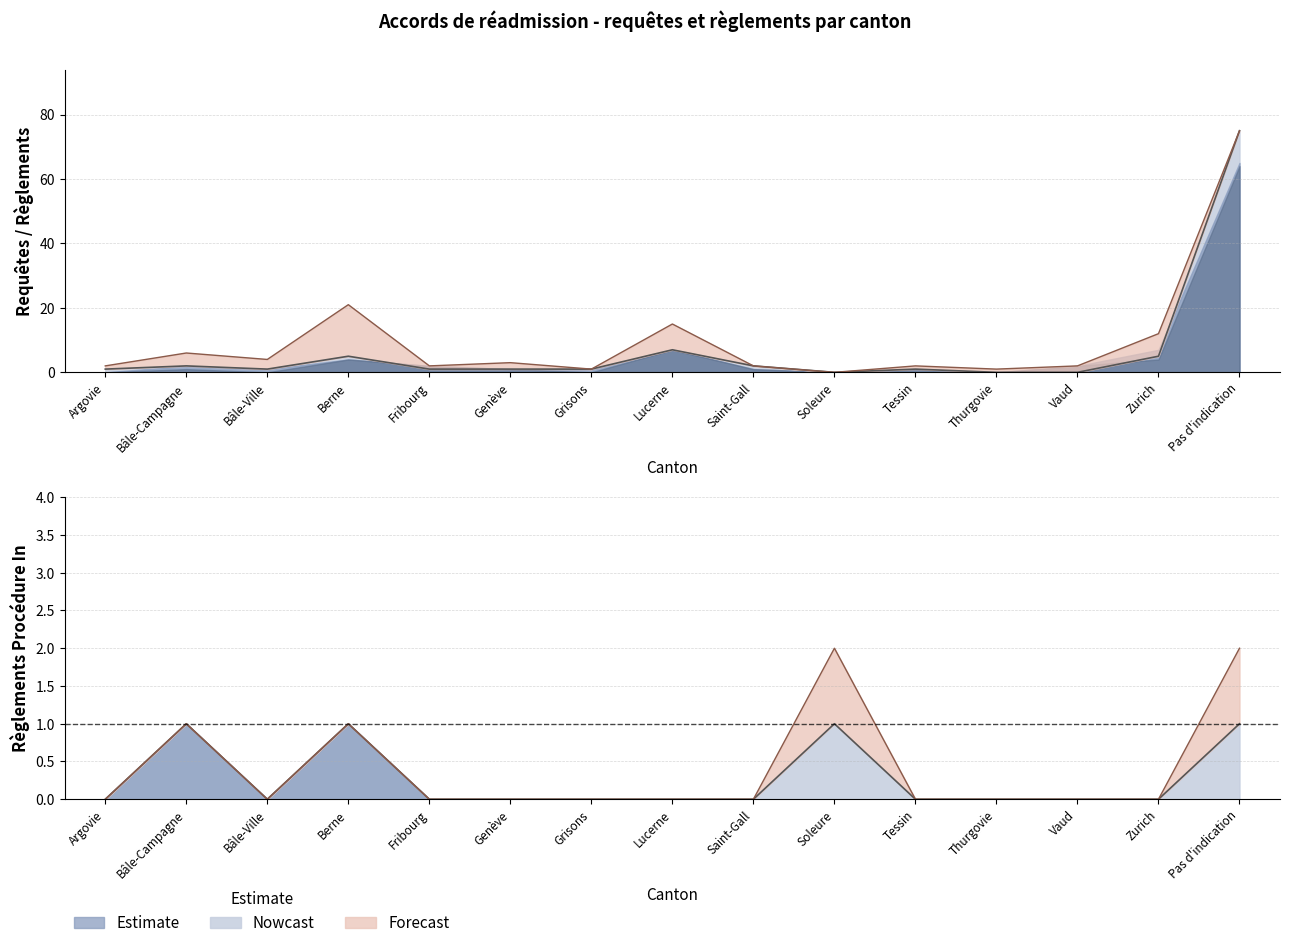

What is the maximum value shown in the chart?

75